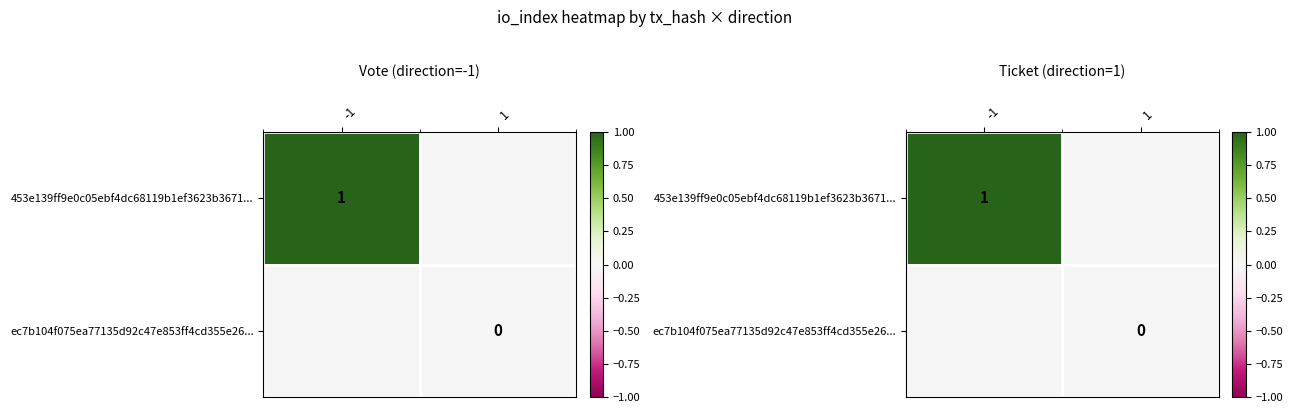

At how many categories does at least one series exceed 0?

1